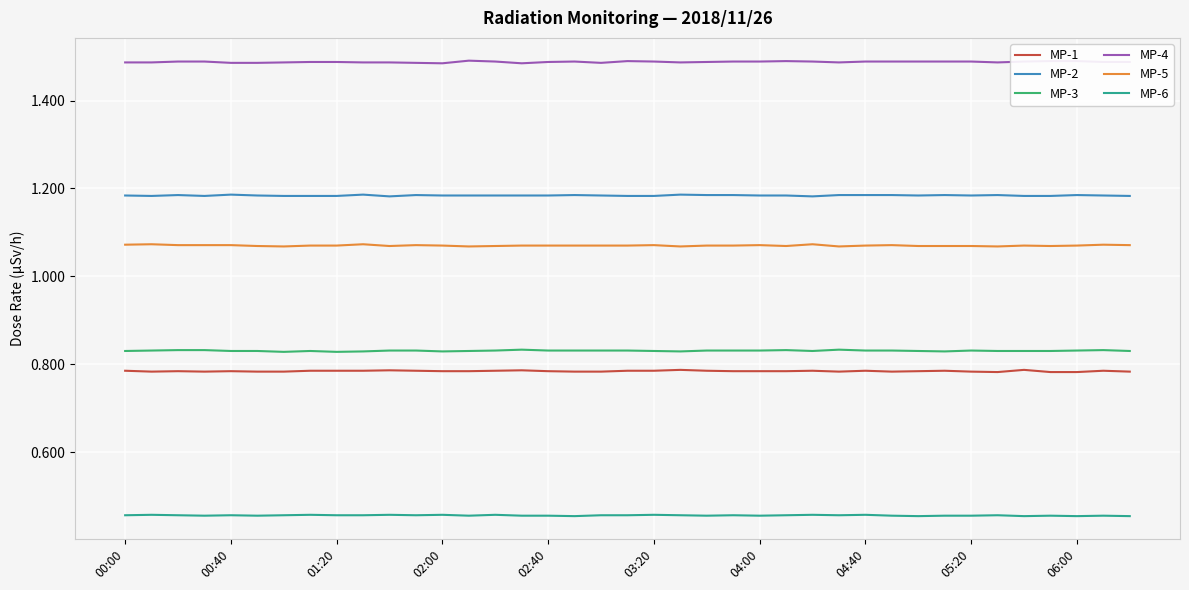

True or false: MP-4 and MP-1 cross at least once.

False